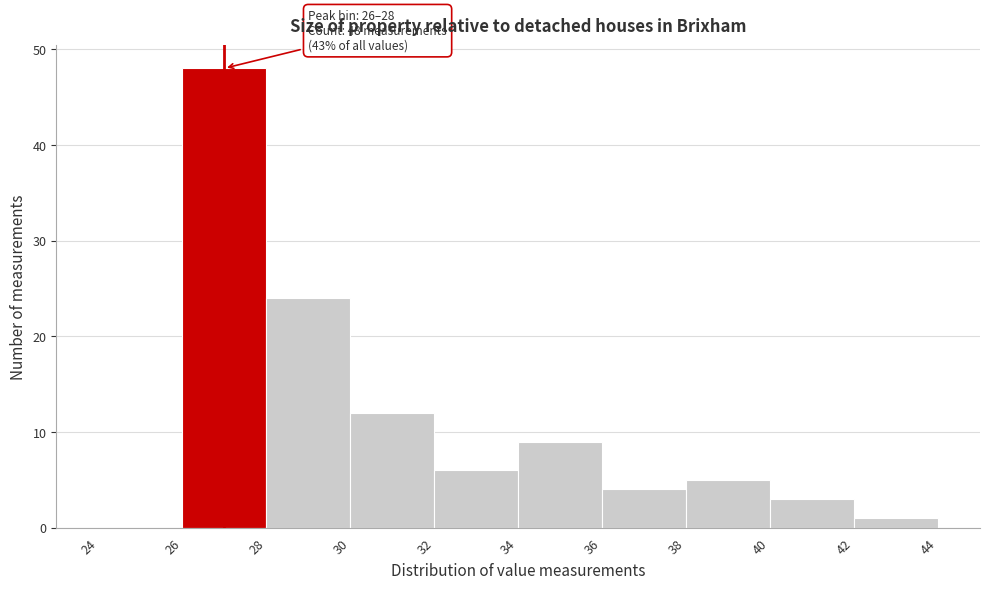

Over which range of the x-axis is the bar tallest?

26 to 28